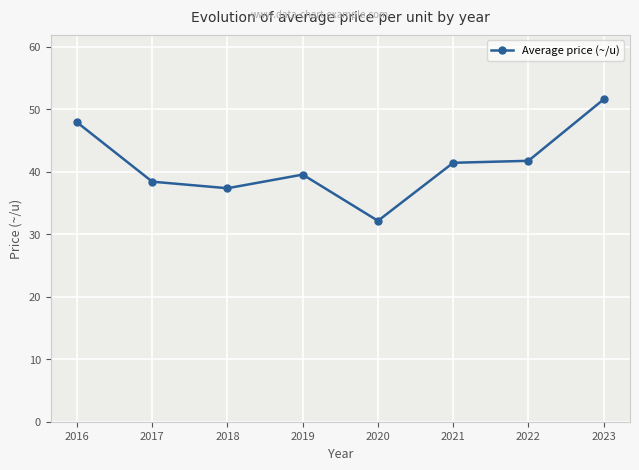

At which category does the data reach its first local peak?

2019